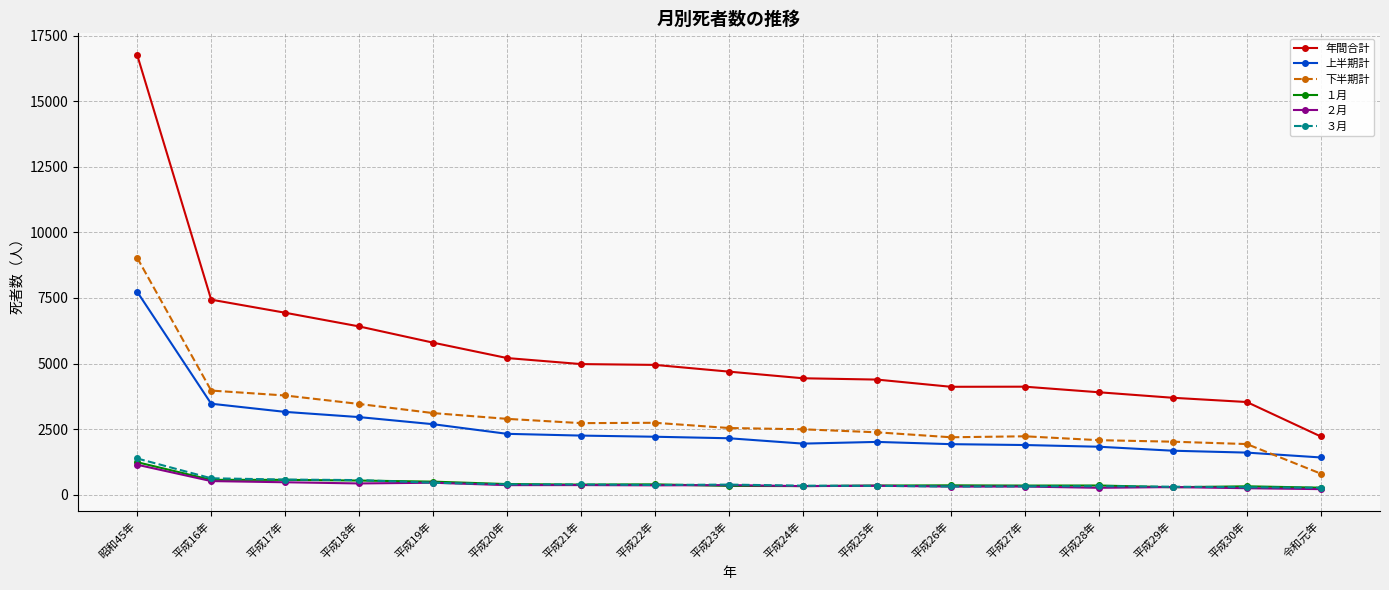

True or false: 上半期計 and ２月 intersect in this chart.

False